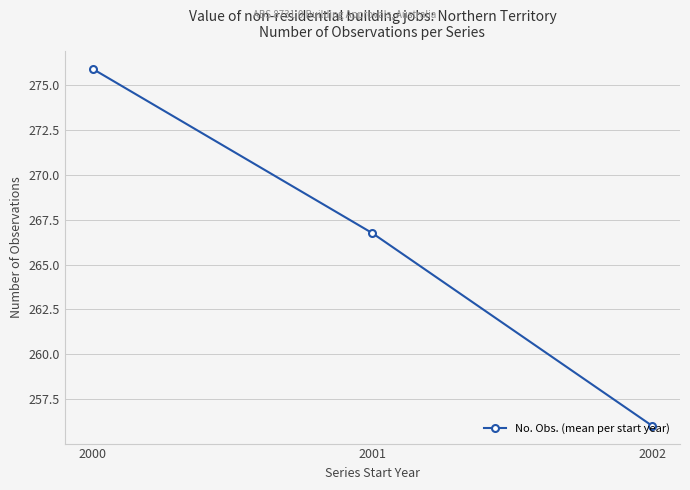

At which label does the data first exceed 266?

2000